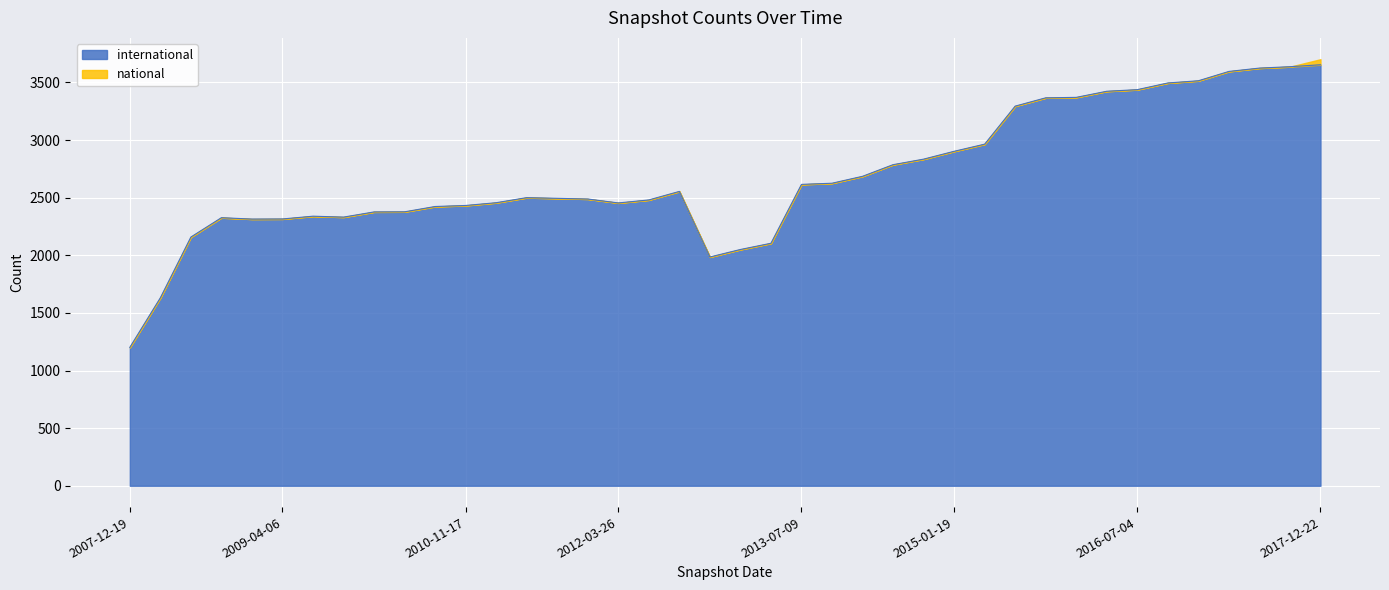

The chart shows a value of 3731 at 2010-04-01. True or false?

False